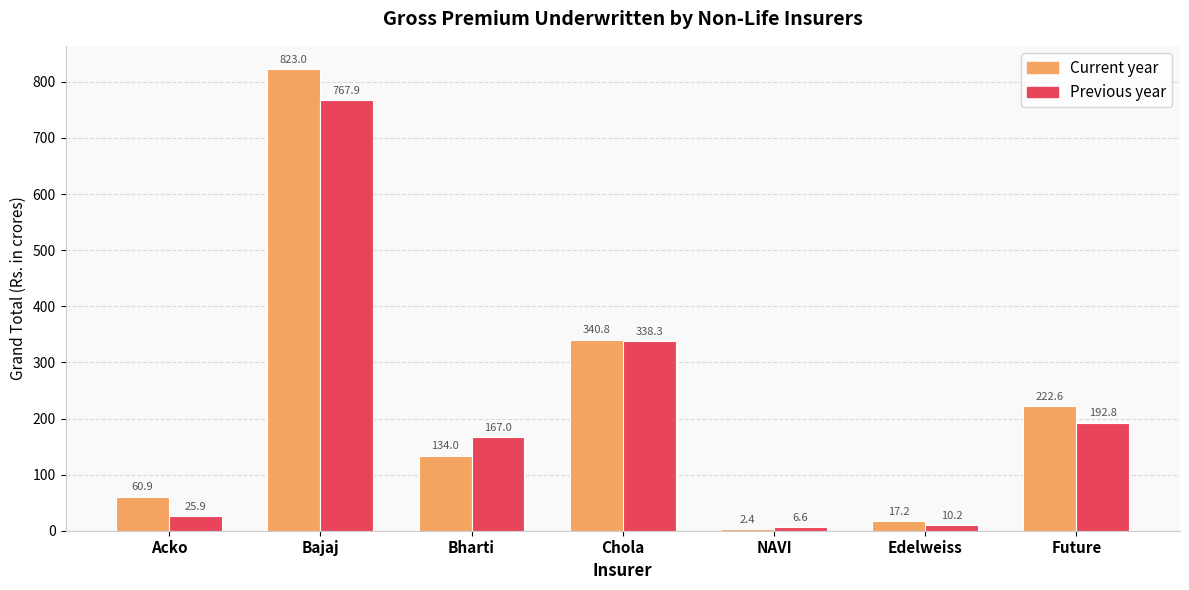

Which series changed the most between Acko and Bajaj?

Current year